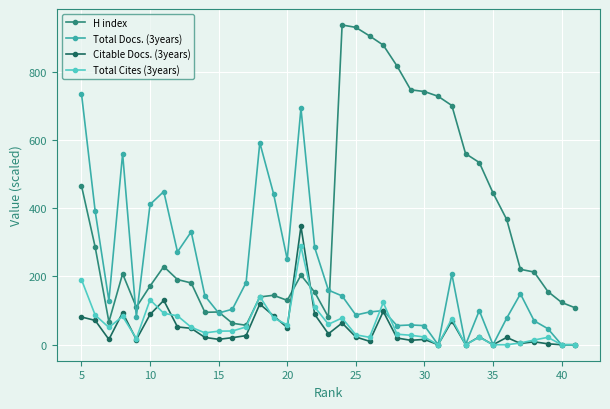

Read the Total Cites (3years) value at 35.

0.0